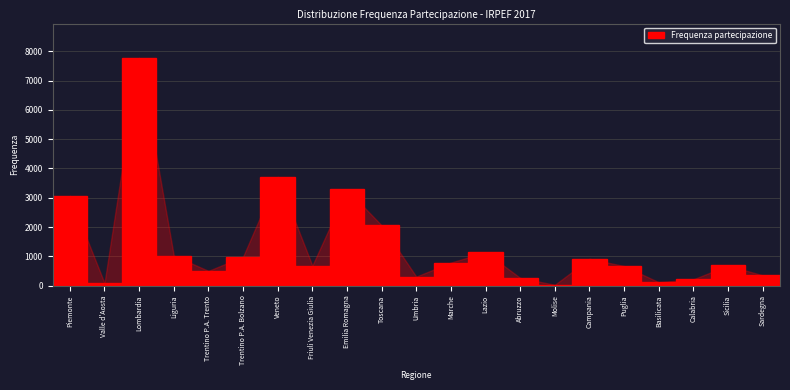

What is the approximate value at Sardegna?

355